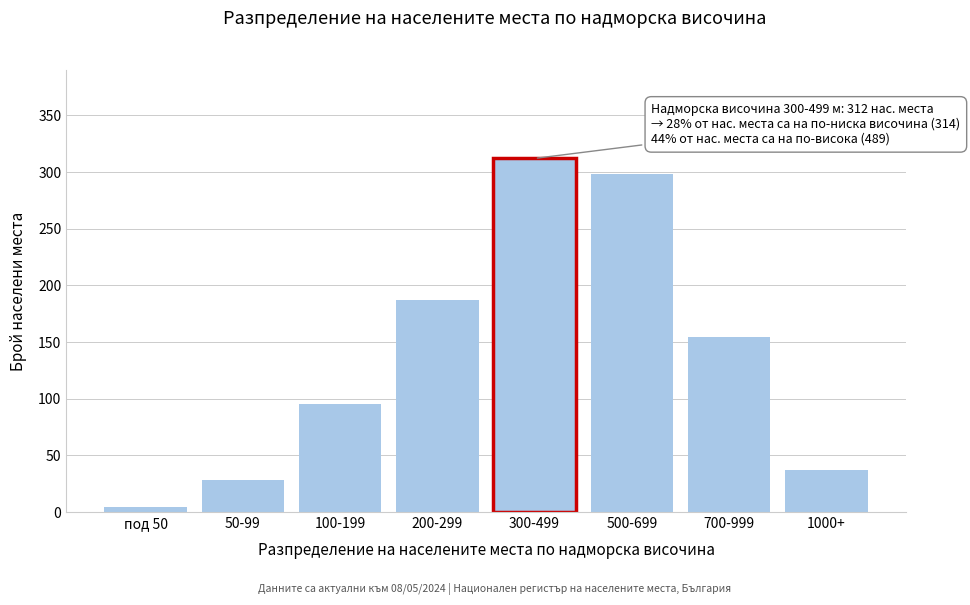

Reading left to right, list all the values displayed in this chart.

под 50=4	50-99=28	100-199=95	200-299=187	300-499=312	500-699=298	700-999=154	1000+=37